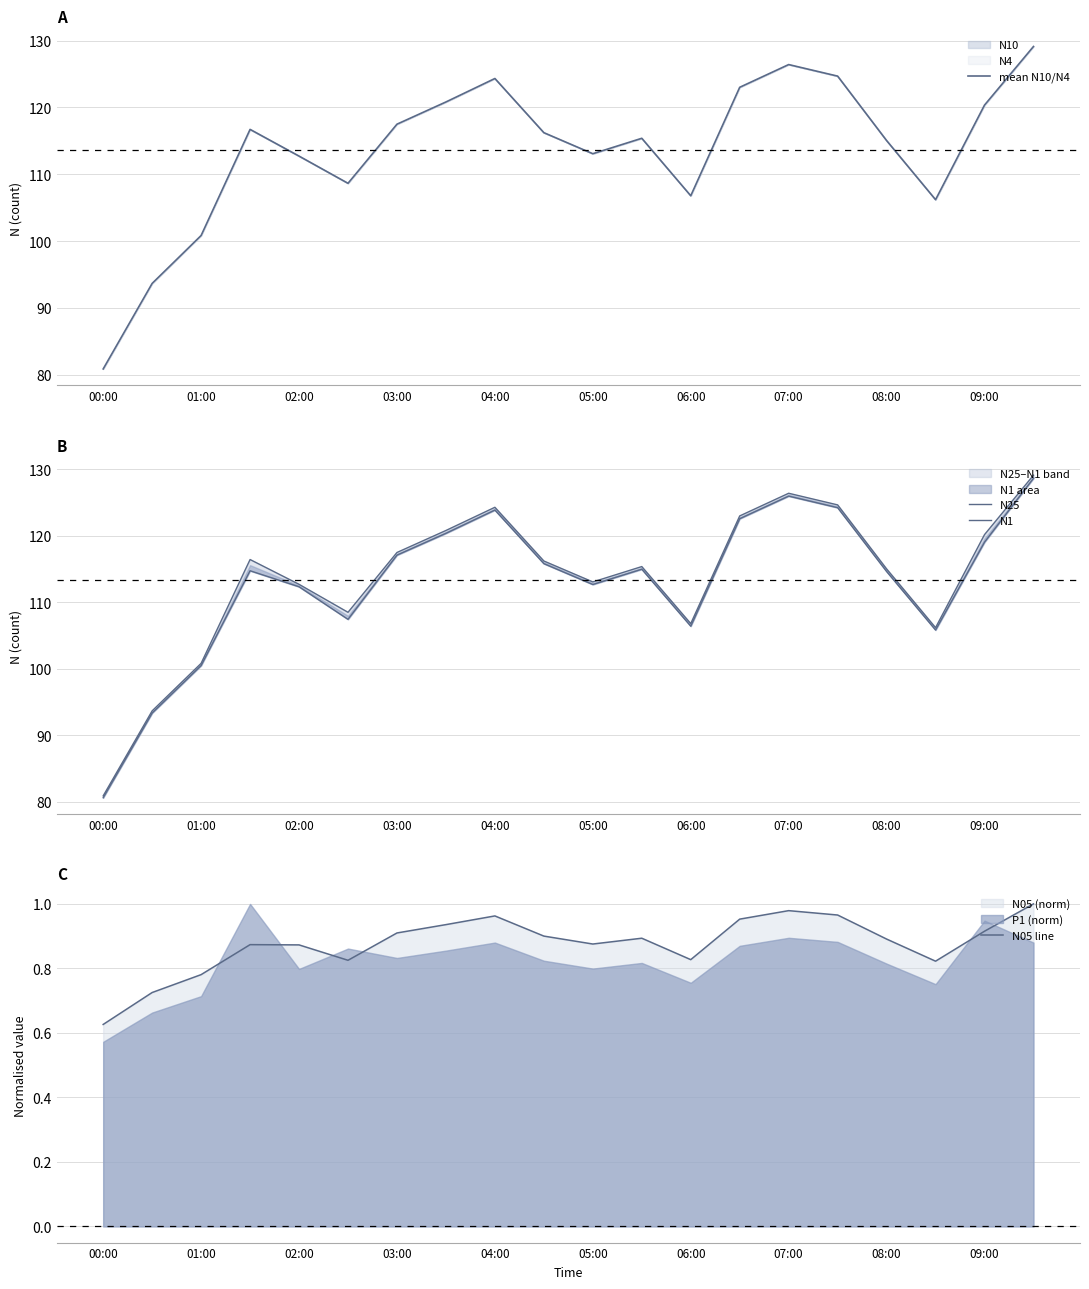

What is the sum of all N25 values?

2271.3